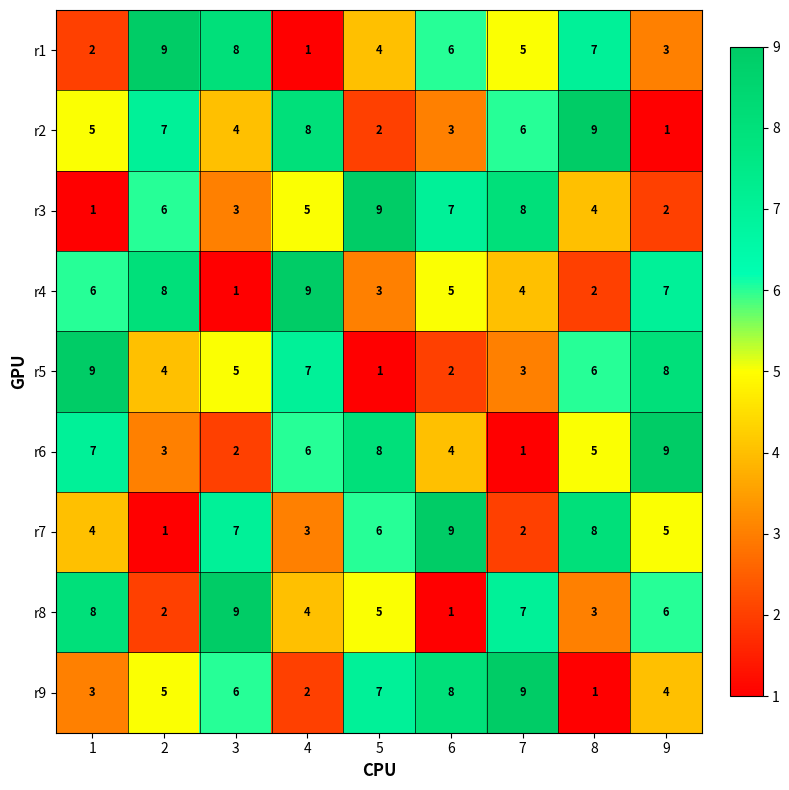

What is the sum of the r7 values at 3 and 7?

9